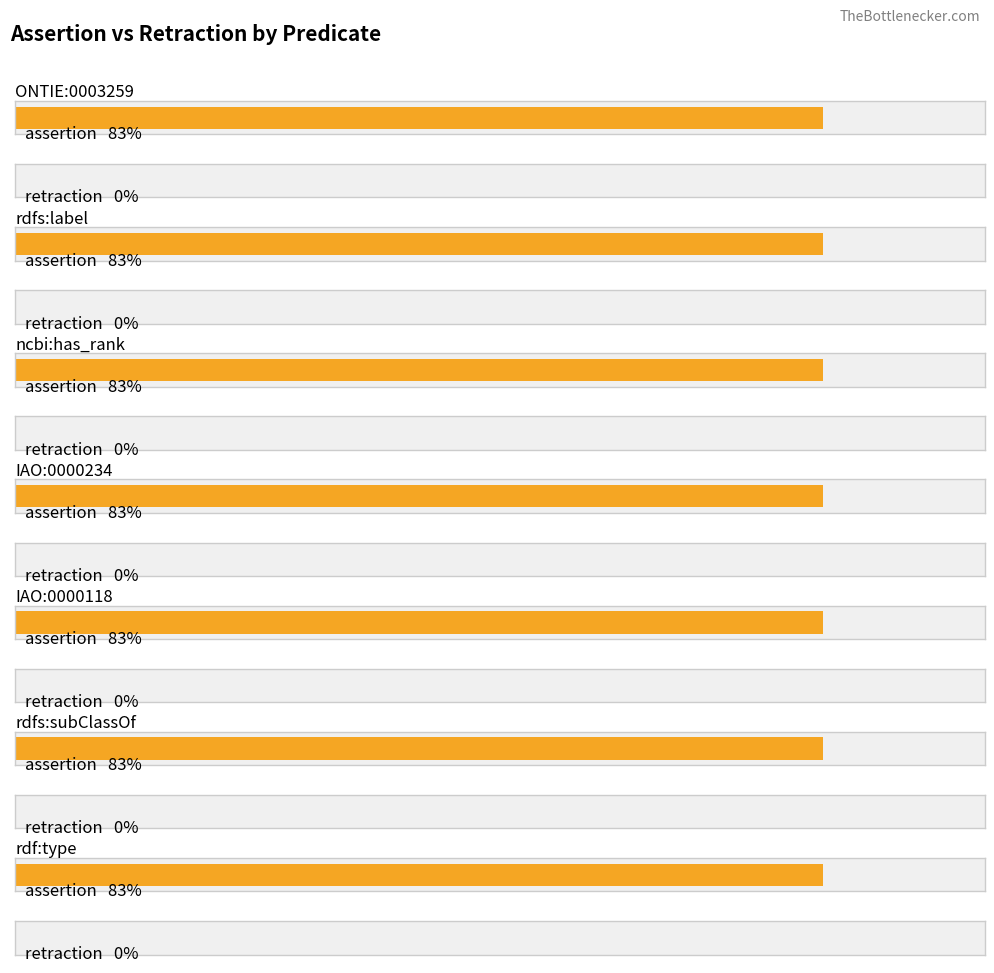

What is the label of the 7th bar from the left?

rdf:type